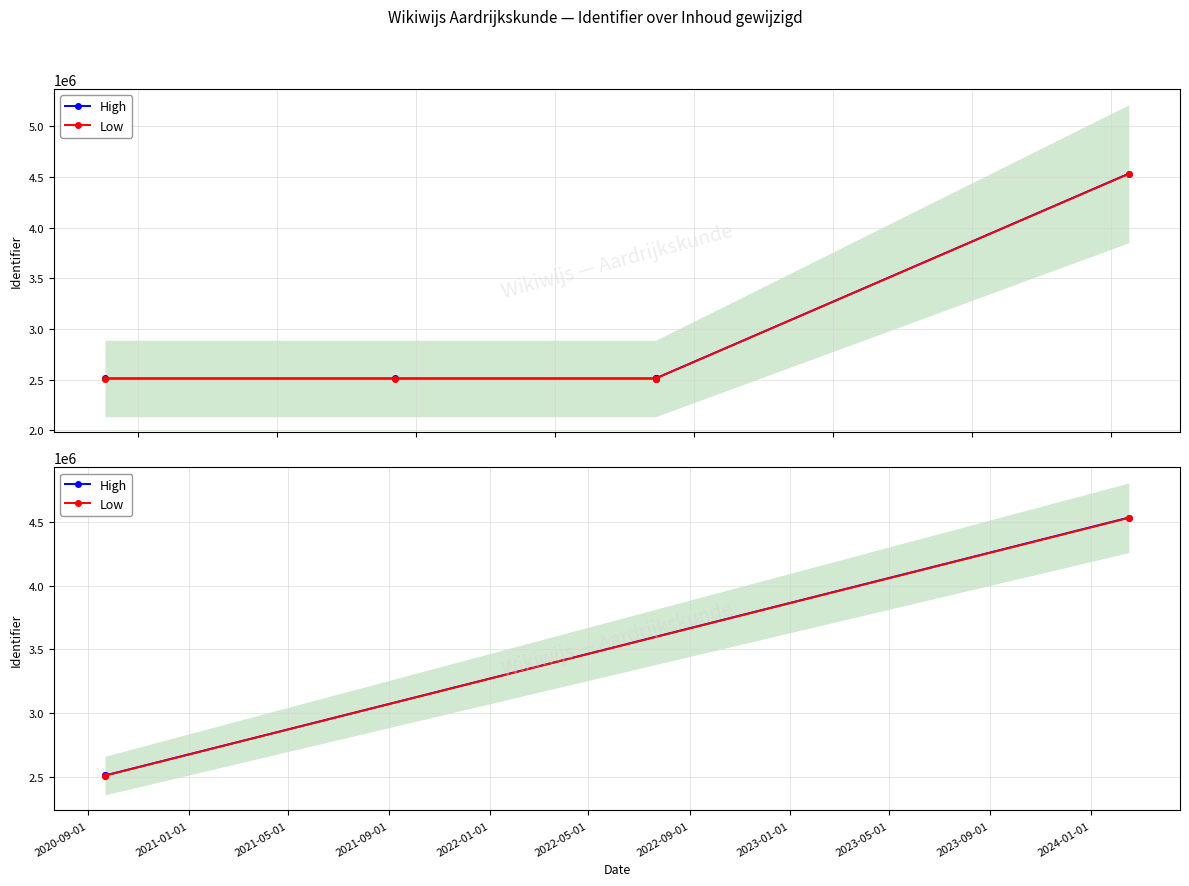

Between 2020-09-01 and 2021-01-01, which series saw the biggest shift?

High